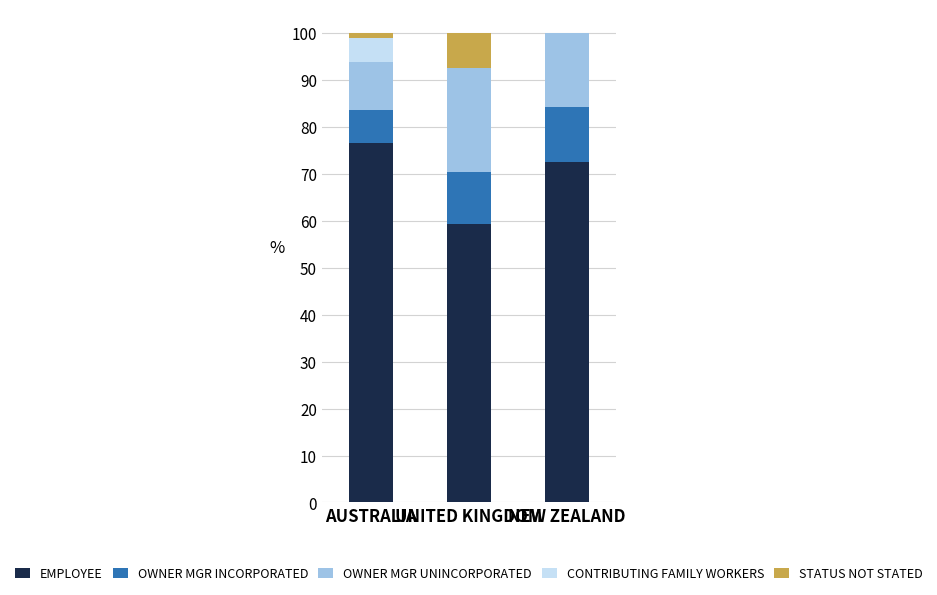

What is the total value across all series at UNITED KINGDOM?

100.0